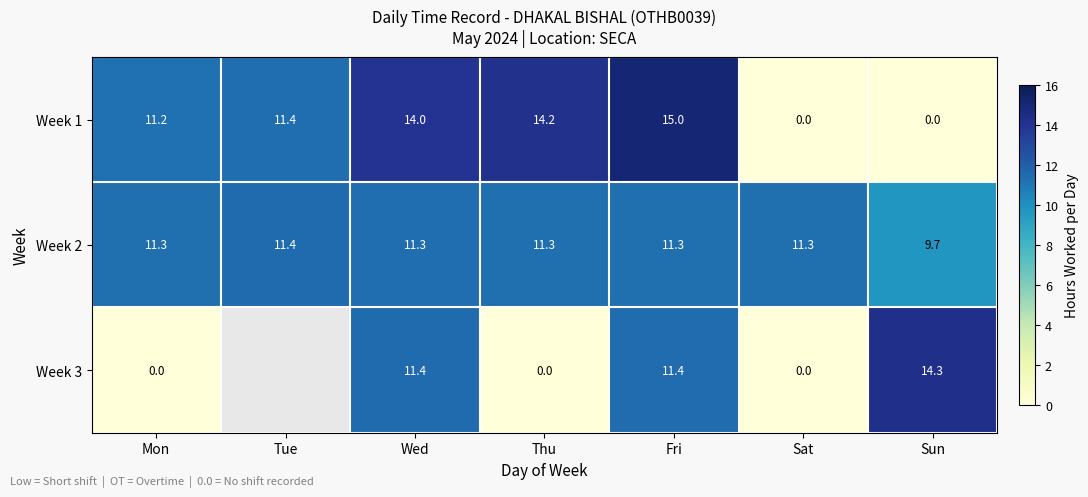

How many values in the Week 1 series are below 11?

2